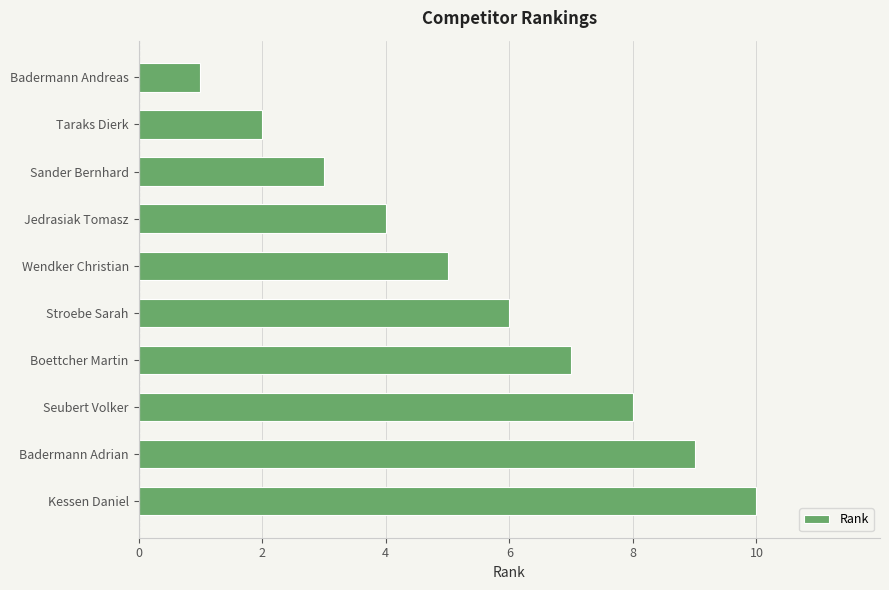

What is the sum of all values?

55